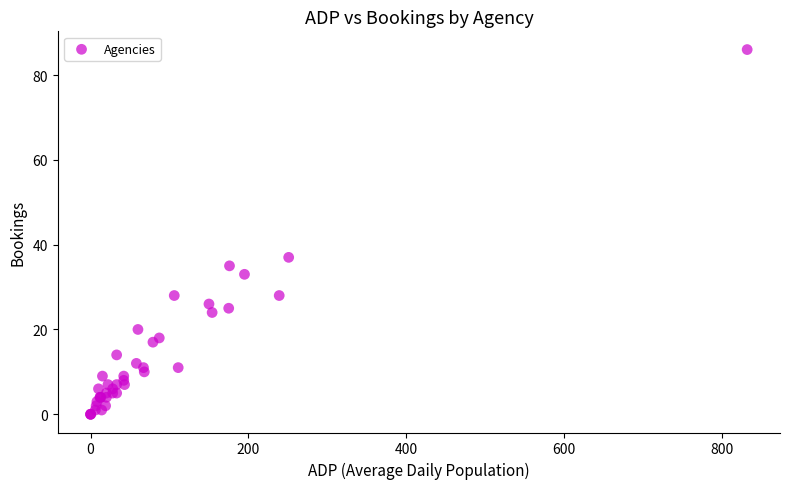

What Y value in the scatter plot is closest to 43?

37